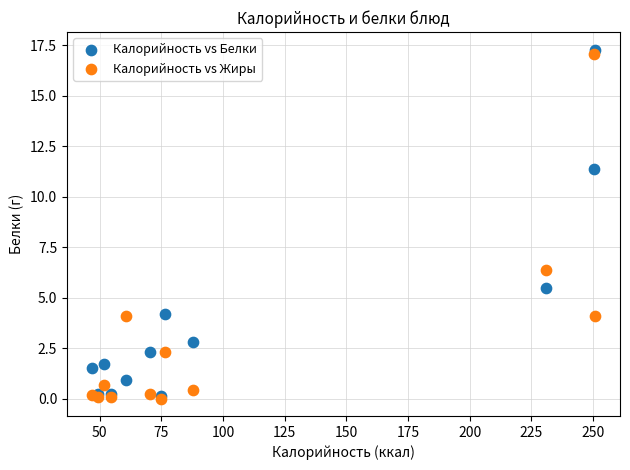

Across all series, what Y value is closest to 8?

6.4